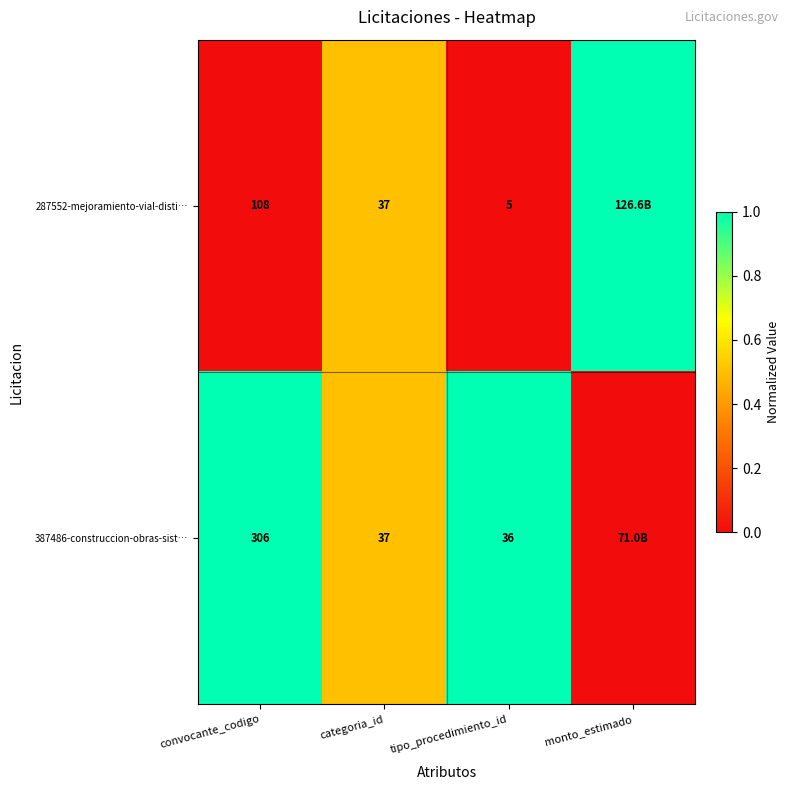

Is it true that 287552-mejoramiento-vial-disti… equals 0.5 at convocante_codigo?

False